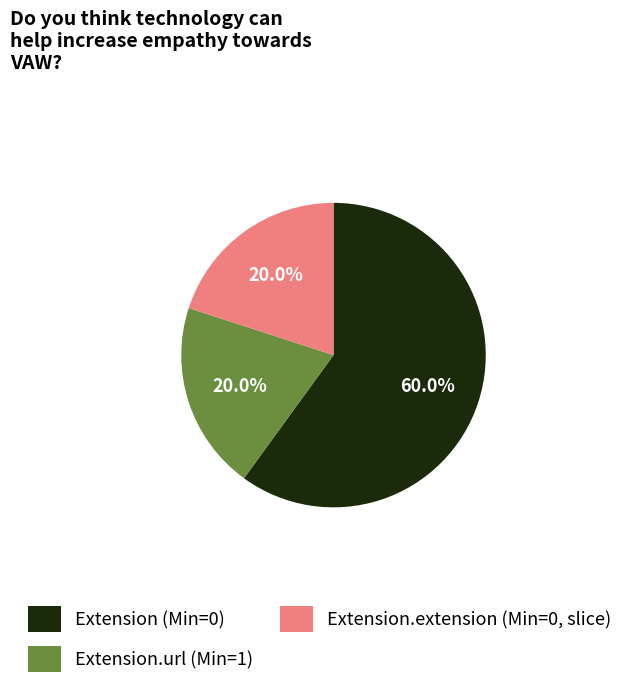

How many slices are in this pie chart?

3